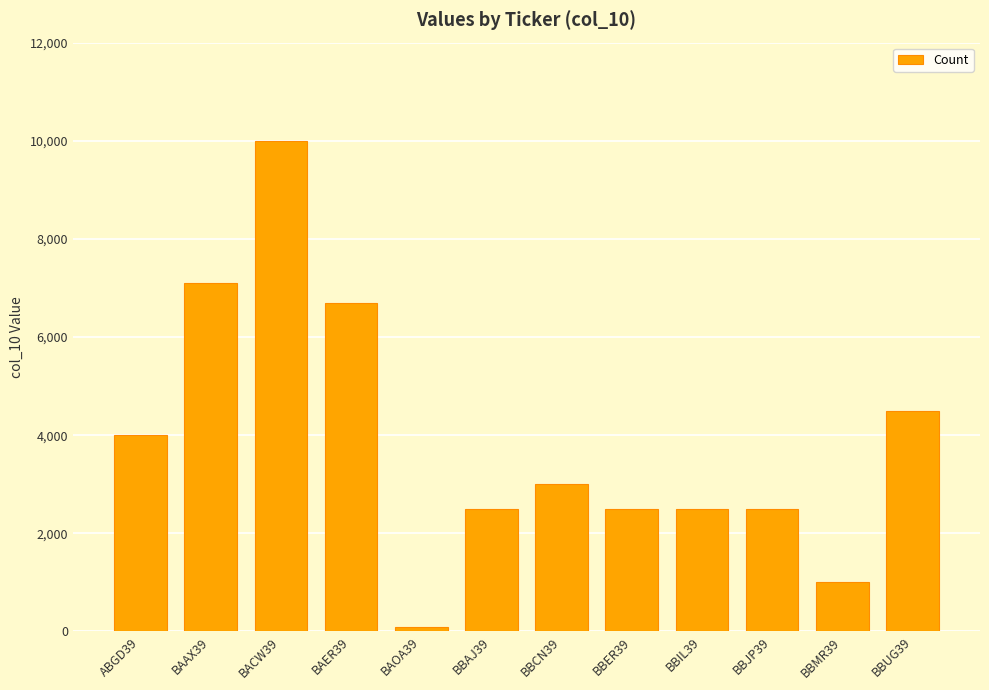

What is the label of the 10th bar from the right?

BACW39